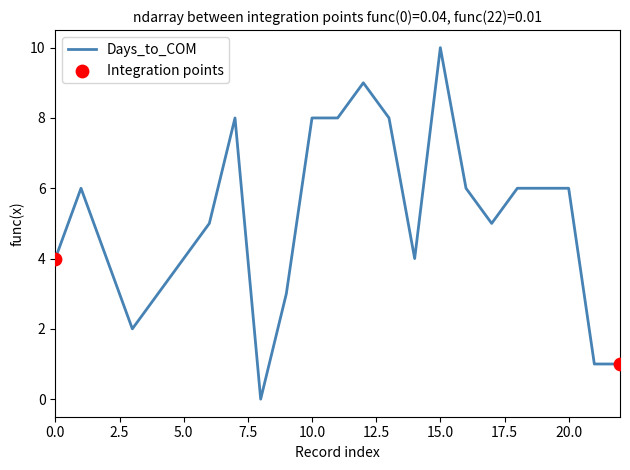

What is the maximum value shown in the chart?

10